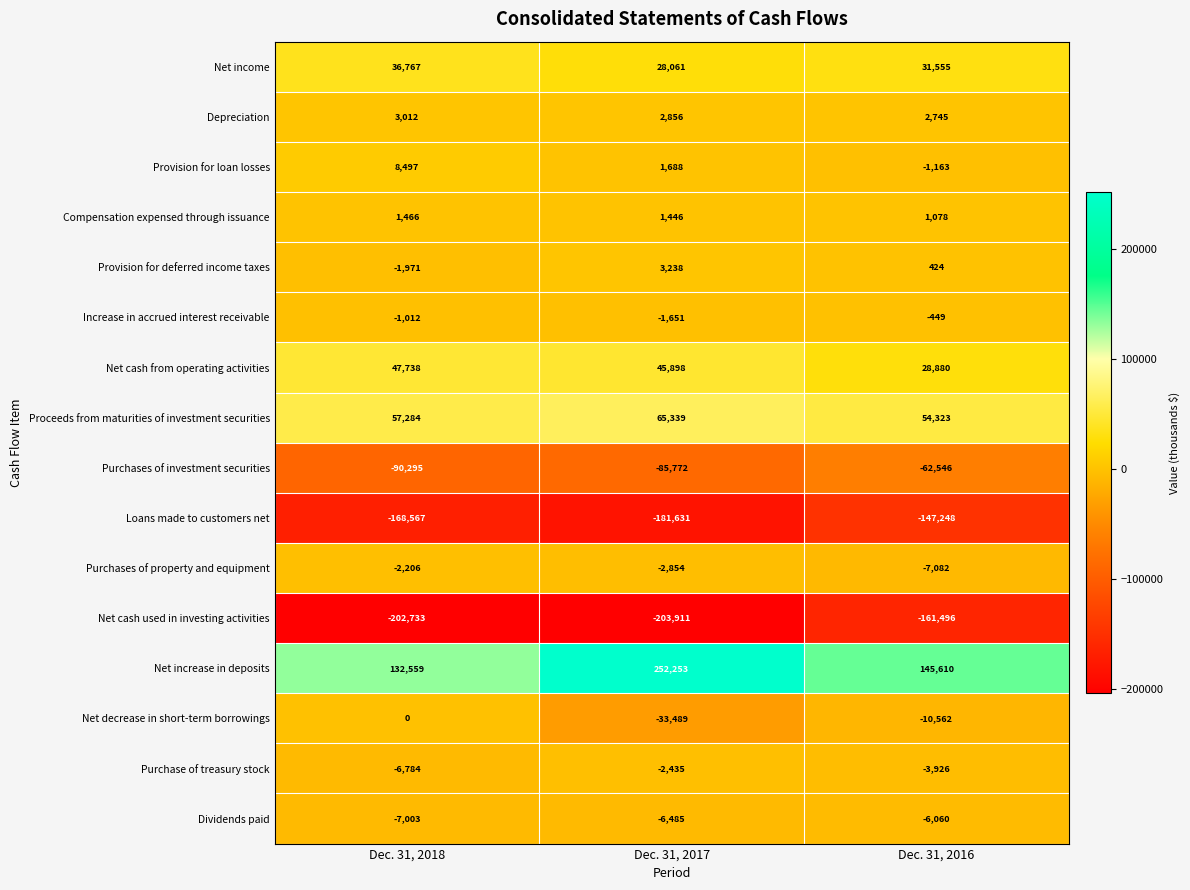

At which label does Net cash from operating activities first exceed 45898?

Dec. 31, 2018